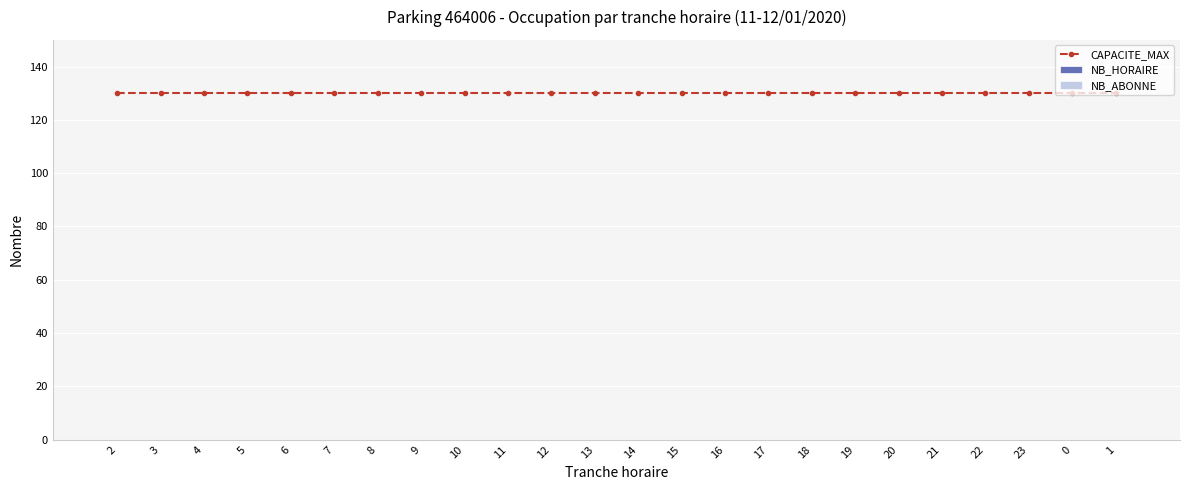

Which series changed the most between 4 and 15?

CAPACITE_MAX